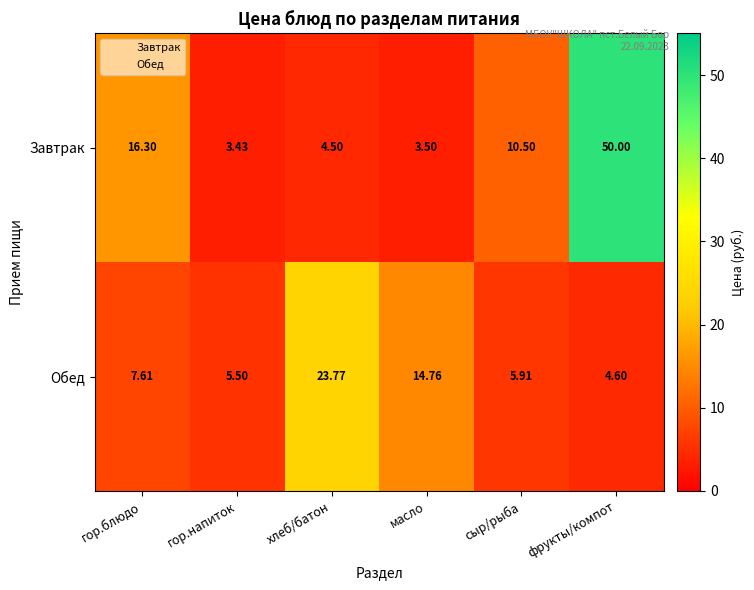

Which series has the largest range (max minus min)?

Завтрак